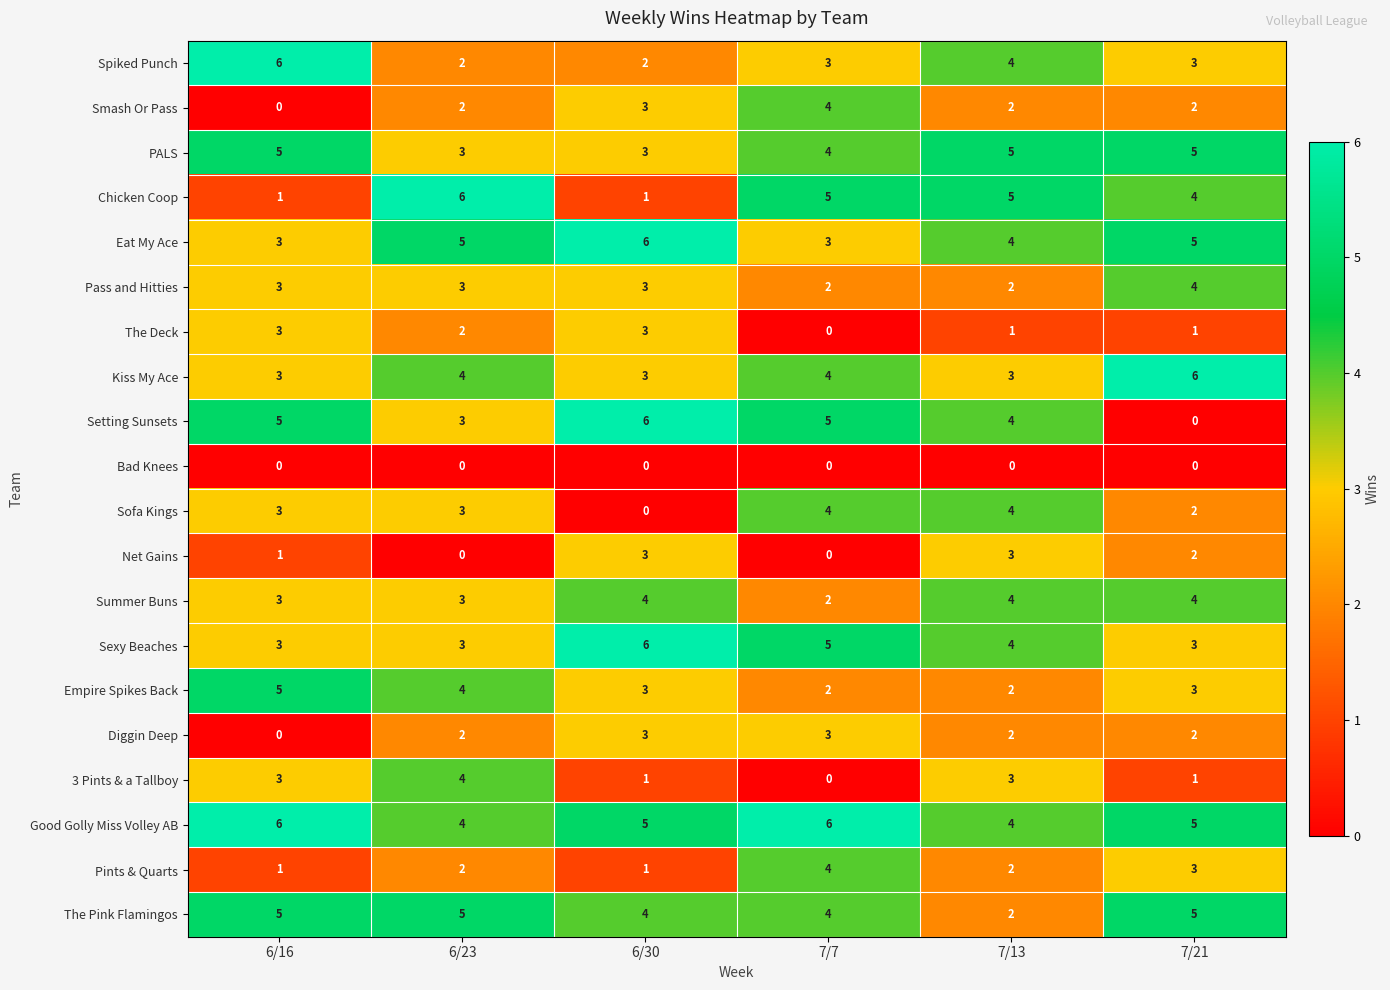

Count the The Deck values in the range 1 to 3.

5